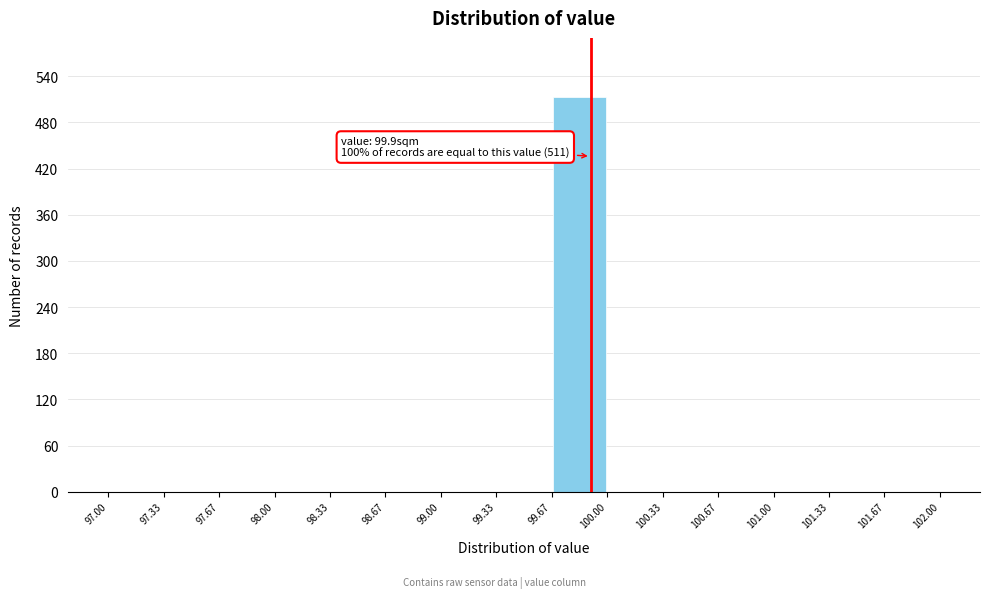

Over which range of the x-axis is the bar tallest?

99.67 to 100.00